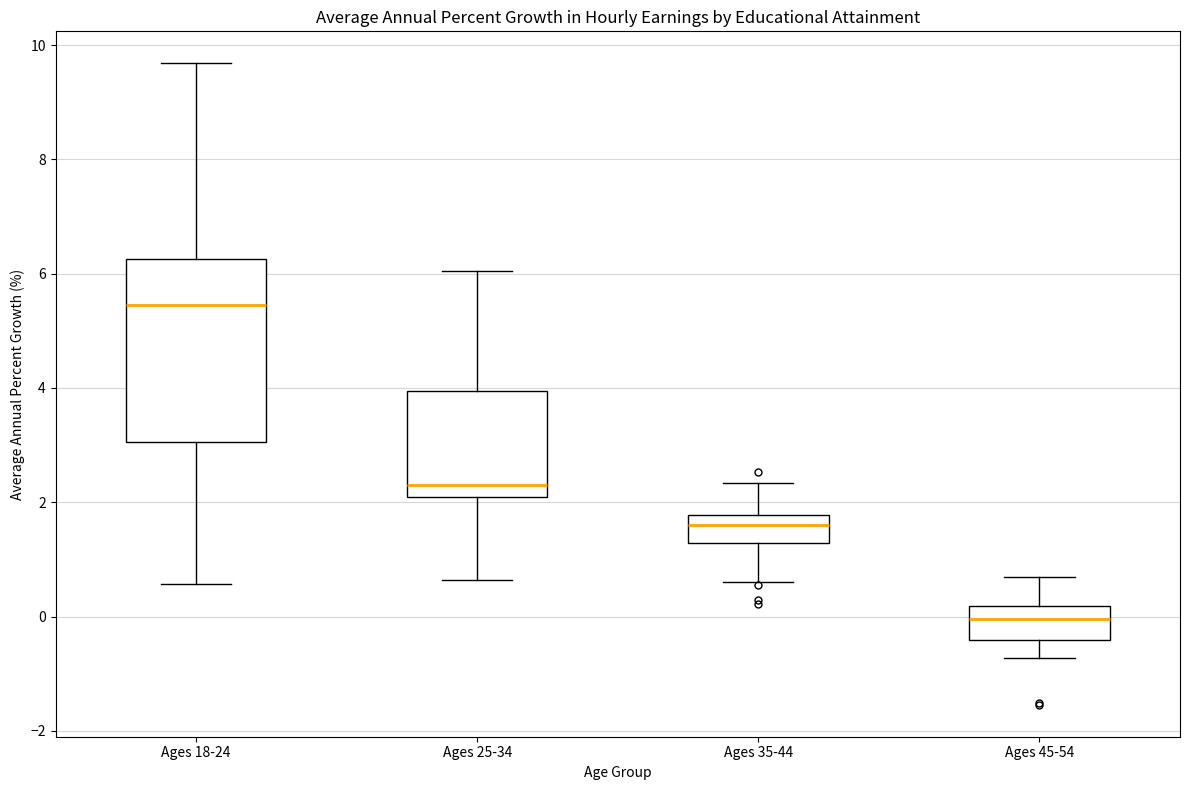

Which box's median line is the lowest?

Ages 45-54